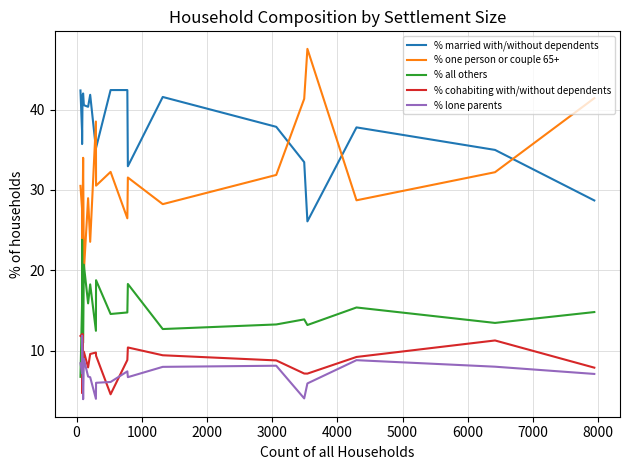

True or false: % one person or couple 65+ and % lone parents intersect in this chart.

False